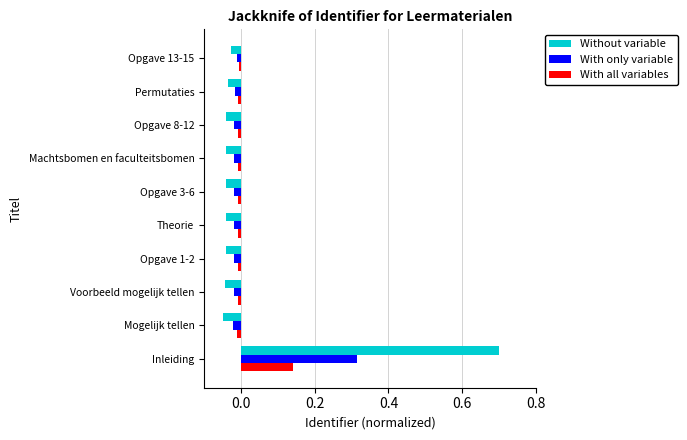

Which category has the highest value in the With only variable series?

Inleiding